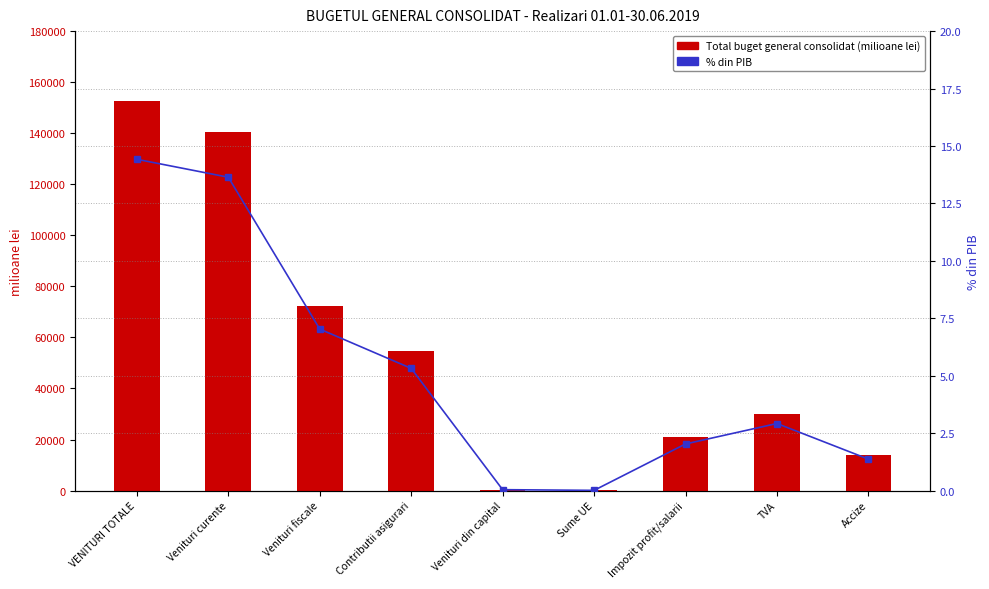

Is it true that Total buget general consolidat (milioane lei) equals 68770.1 at Venituri curente?

False